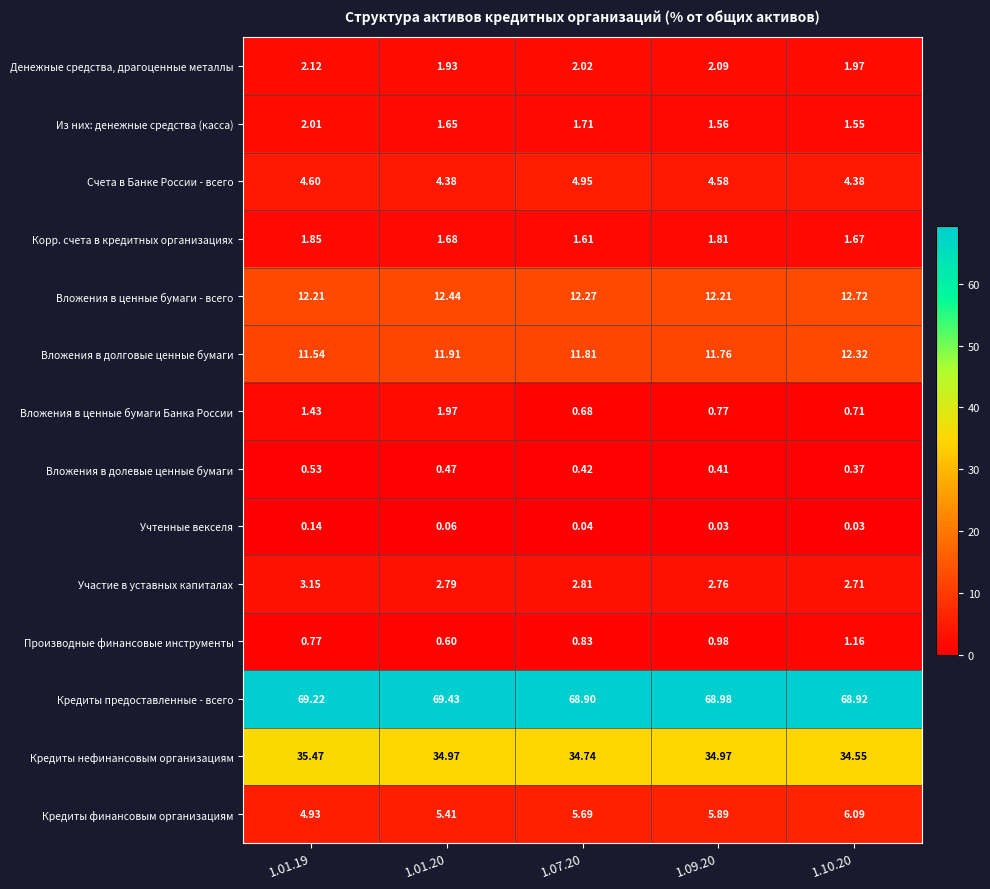

Which series has the largest total across all categories?

Кредиты предоставленные - всего